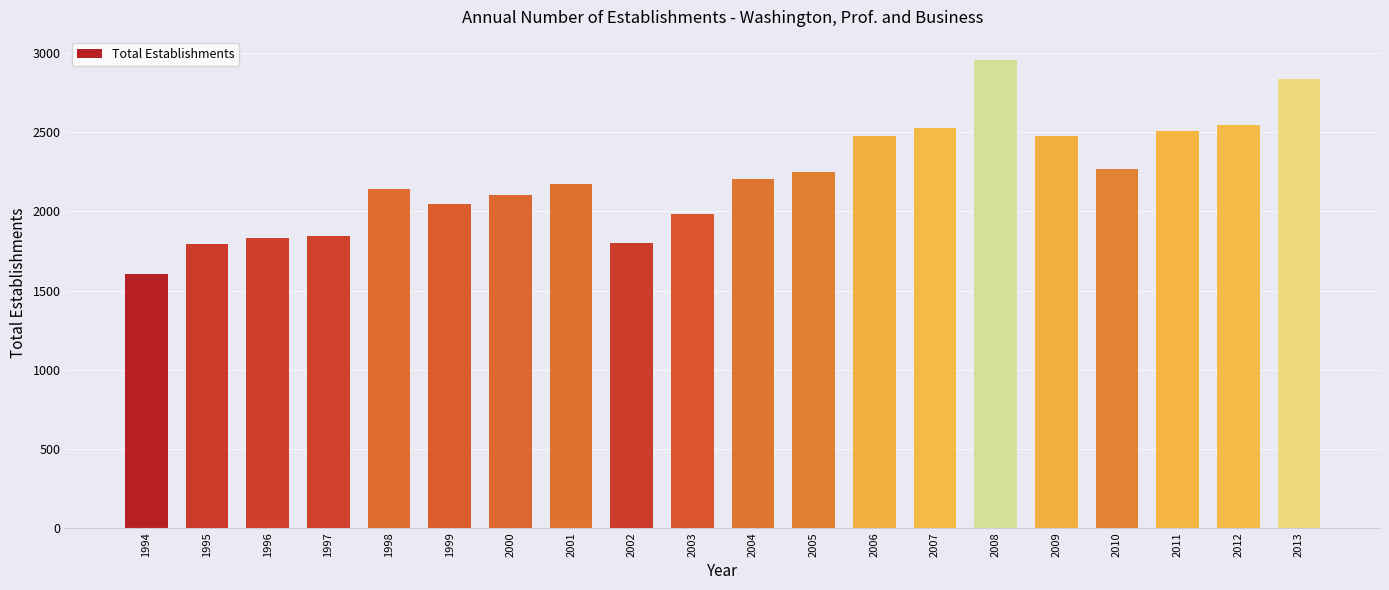

Which label corresponds to the largest value in the chart?

2008